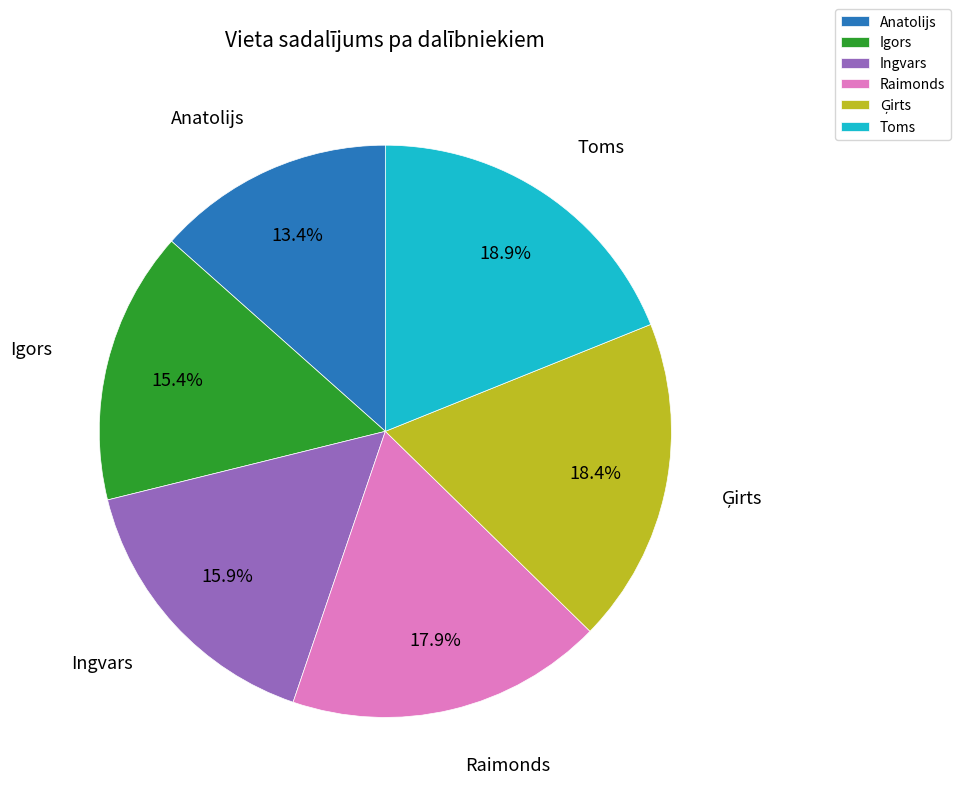

What percentage is NOT represented by Raimonds?

82.1%